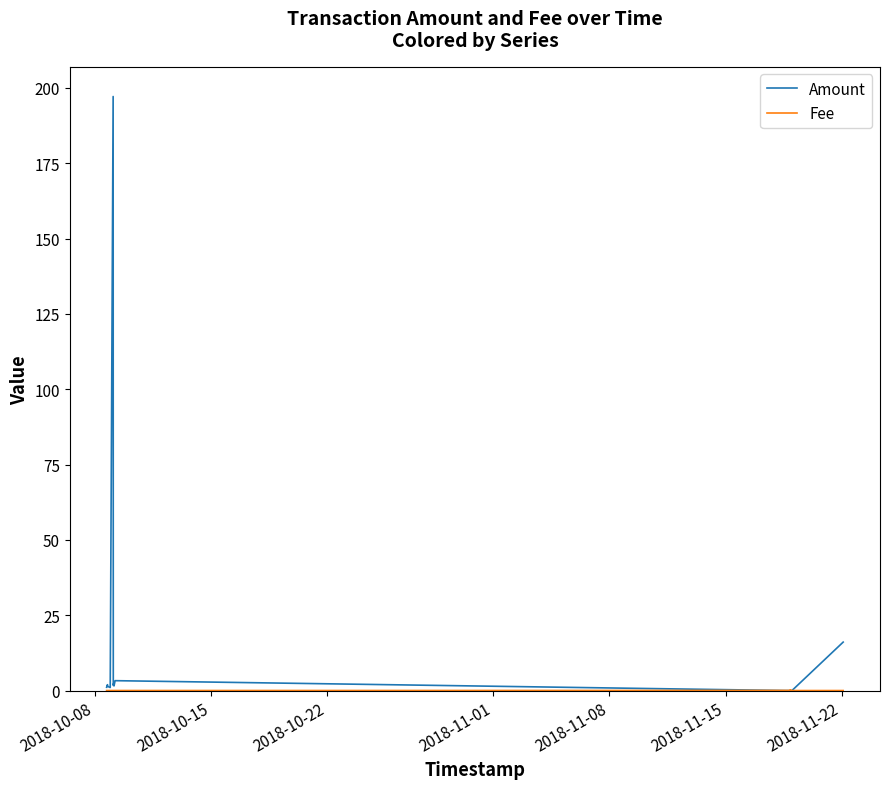

Reading left to right, list all the values displayed in this chart.

Amount: 1.1	2.0	1.4	1.0	197.1	1.7	2.4	1.5	3.3	0.0	0.0	0.0	0.0	0.0	0.0	0.0	0.0	0.0	0.0	0.0	0.0	0.0	0.0	0.0	0.0	0.0	0.0	0.0	0.0	0.0	0.0	0.0	0.0	0.0	0.0	0.0	0.0	0.0	0.0	16.1
Fee: 0.0	0.0	0.0	0.0	0.0	0.0	0.0	0.0	0.0	0.0	0.0	0.1	0.1	0.1	0.0	0.0	0.0	0.0	0.0	0.0	0.0	0.0	0.0	0.0	0.0	0.0	0.0	0.0	0.0	0.0	0.0	0.0	0.0	0.0	0.0	0.0	0.0	0.0	0.0	0.0